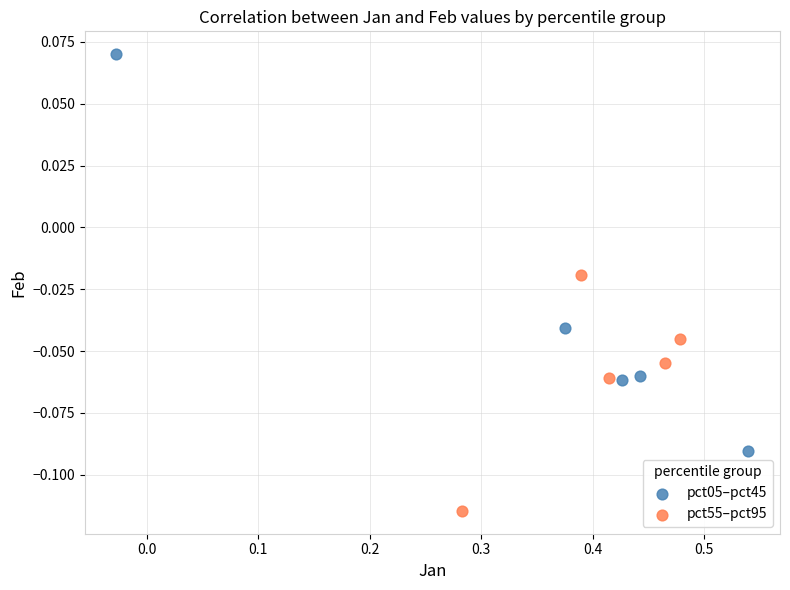

What are all the series names shown in the legend?

pct05–pct45, pct55–pct95